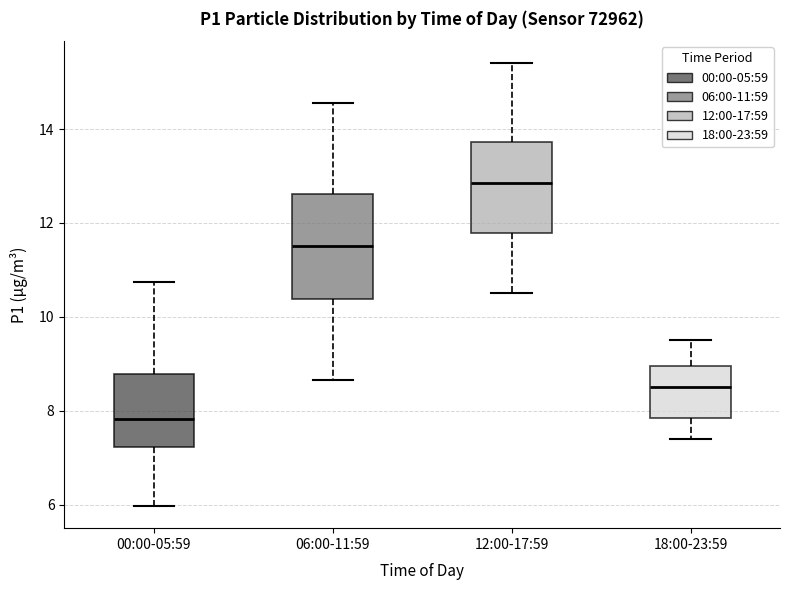

Where does the median line of the box for 00:00-05:59 sit on the y-axis? The values are not printed on the chart, so give them approximately, as read against the axis.

7.8